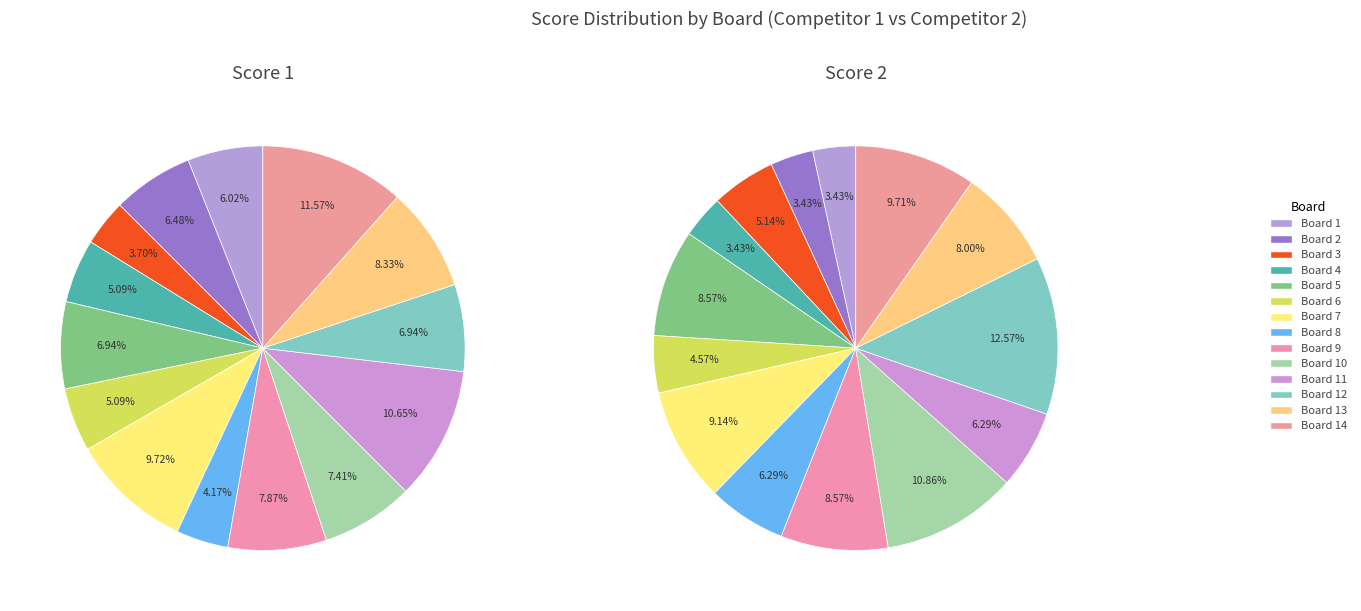

To the nearest percent, what portion does Board 5 represent?

7%